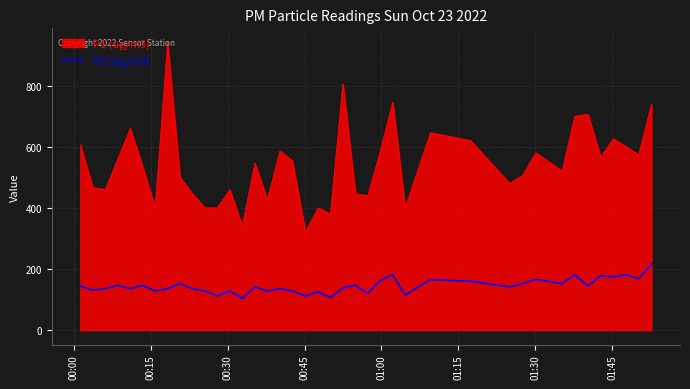

How many lines are shown in the chart?

2